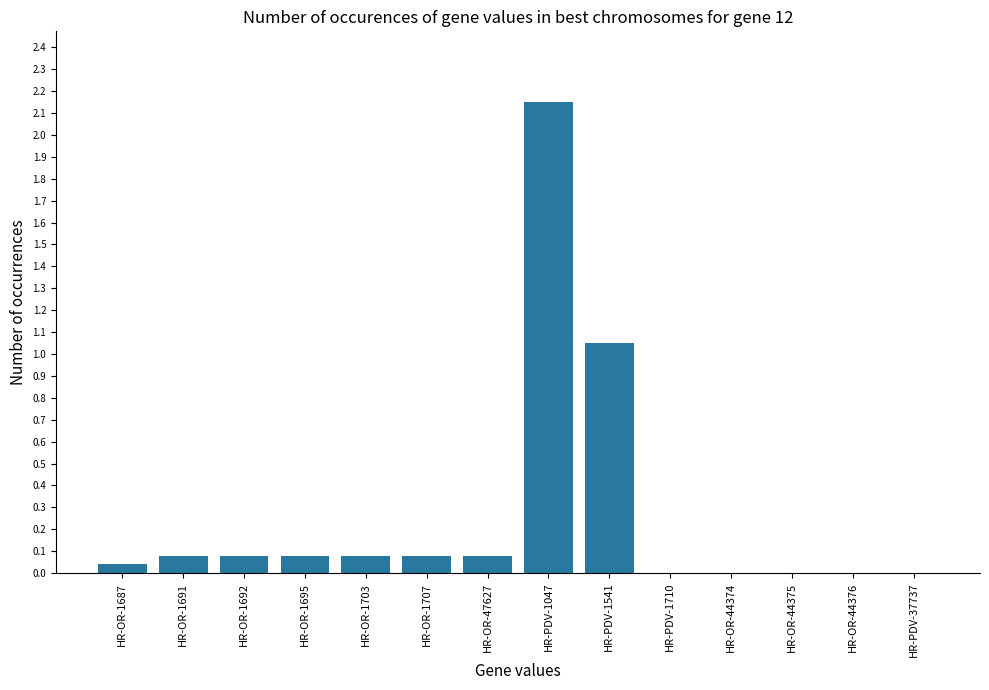

The chart shows a value of 0.0 at HR-OR-1687. True or false?

True